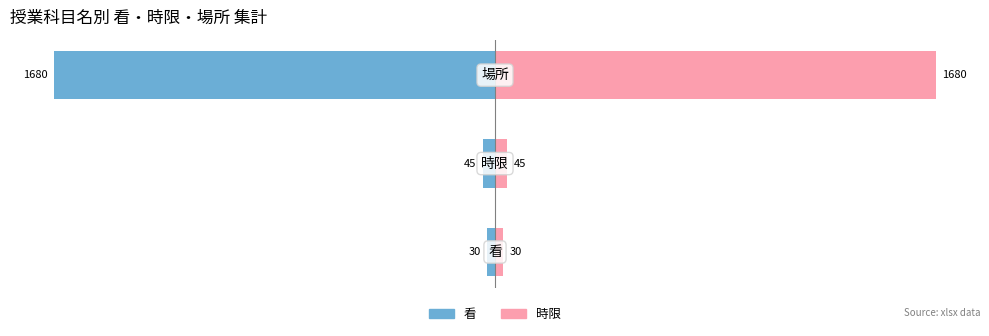

Which series has the largest total across all categories?

時限 (Right)